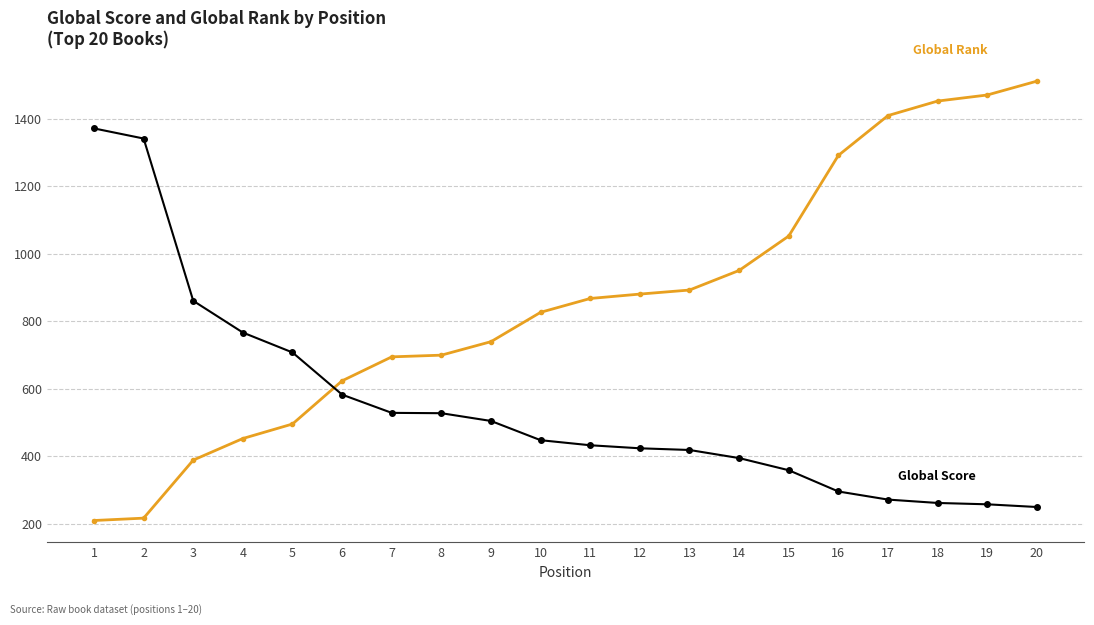

What is the total value across all series at 7?

1222